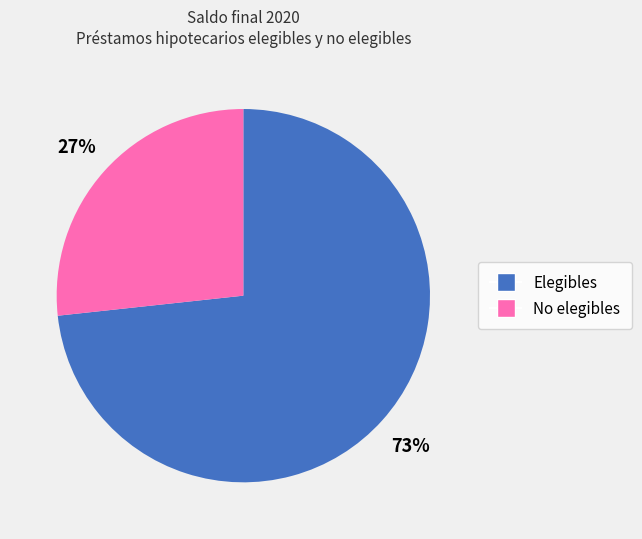

What is the smallest slice in the pie chart?

No elegibles